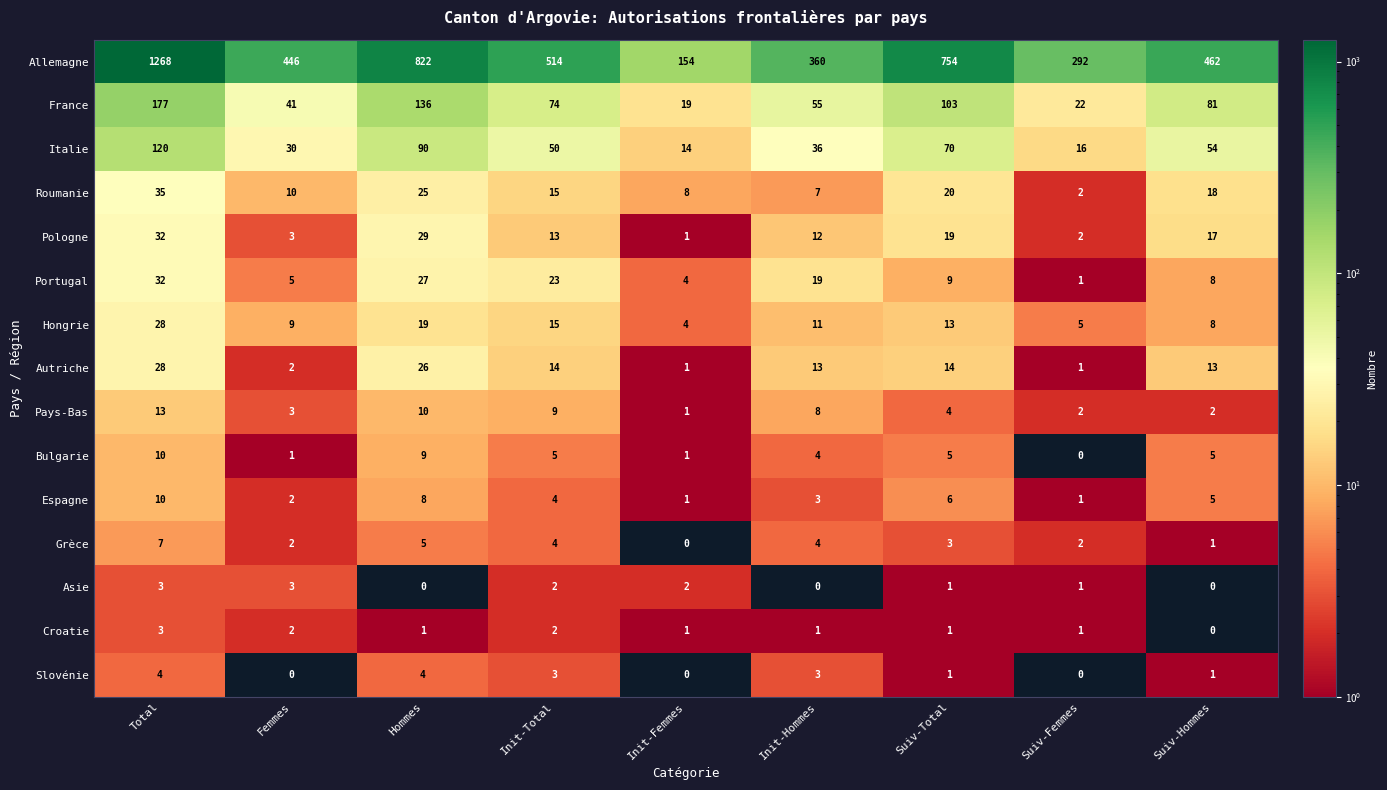

Where does the Italie series first go above 50?

Total